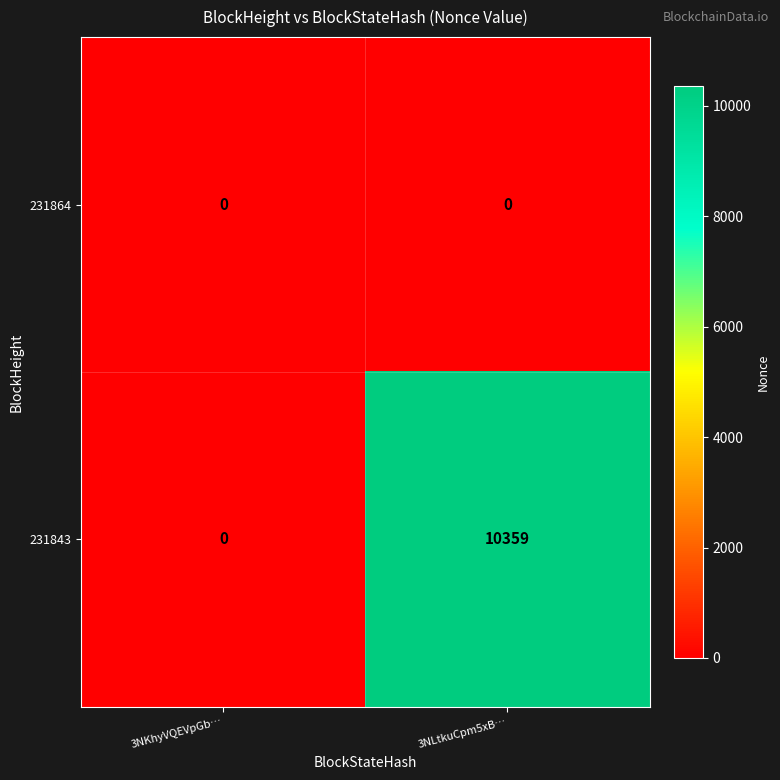

Which series changed the most between 3NKhyVQEVpGb… and 3NLtkuCpm5xB…?

231843